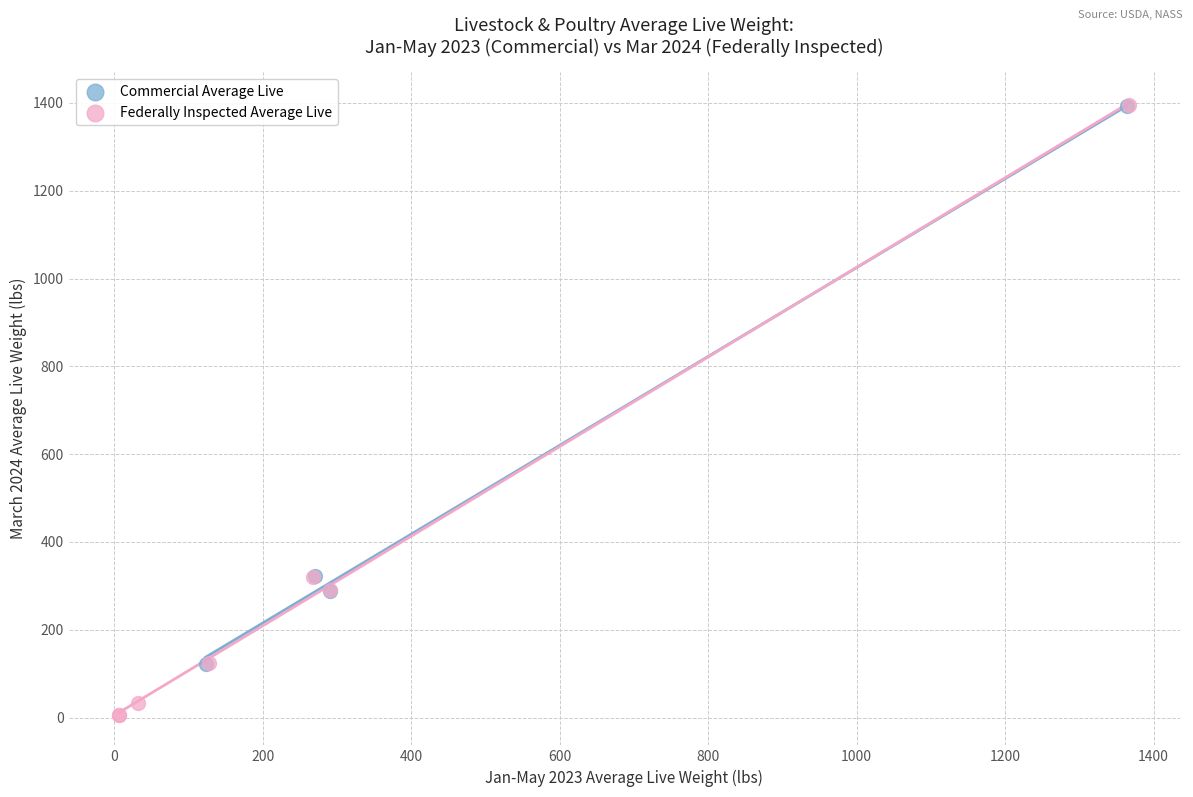

Which series reaches the minimum Y coordinate?

Federally Inspected Average Live